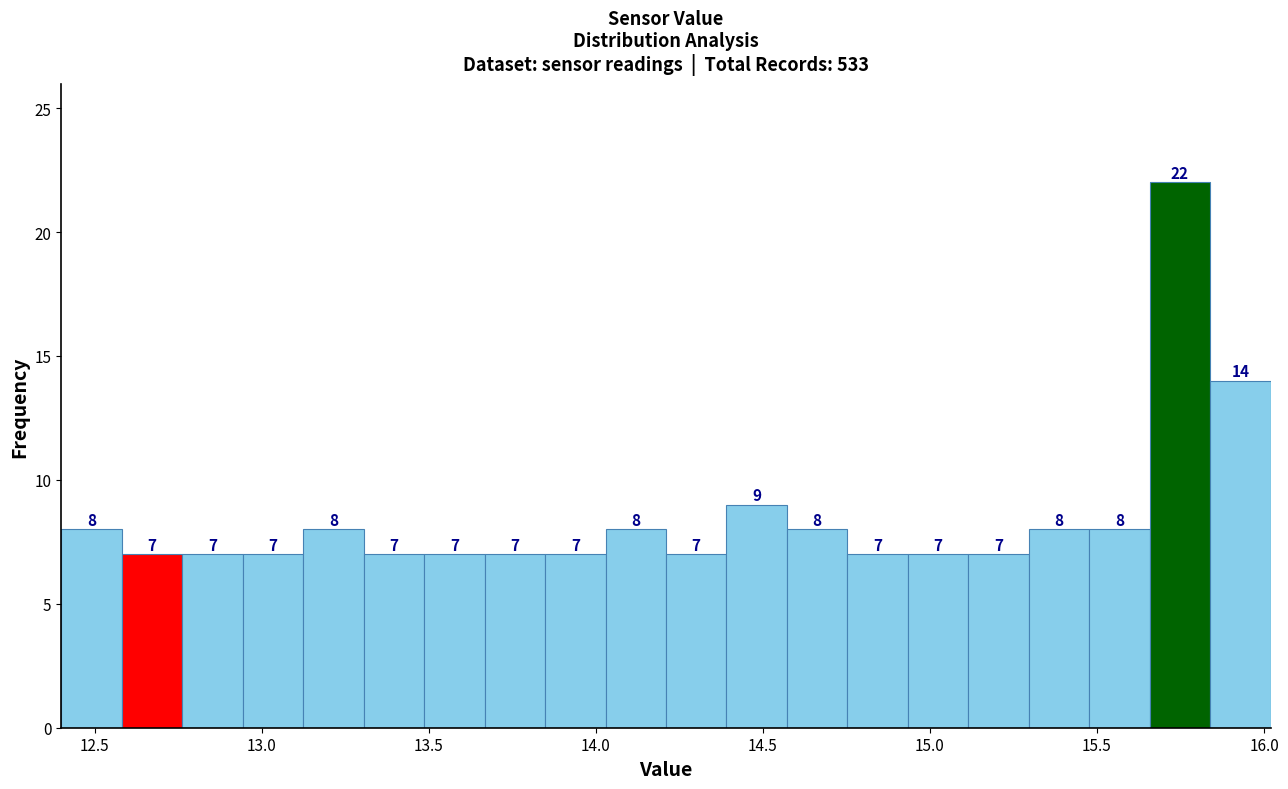

Around what value on the x-axis is the tallest bar? Give the approximate position of its centre, as read against the axis.

15.75